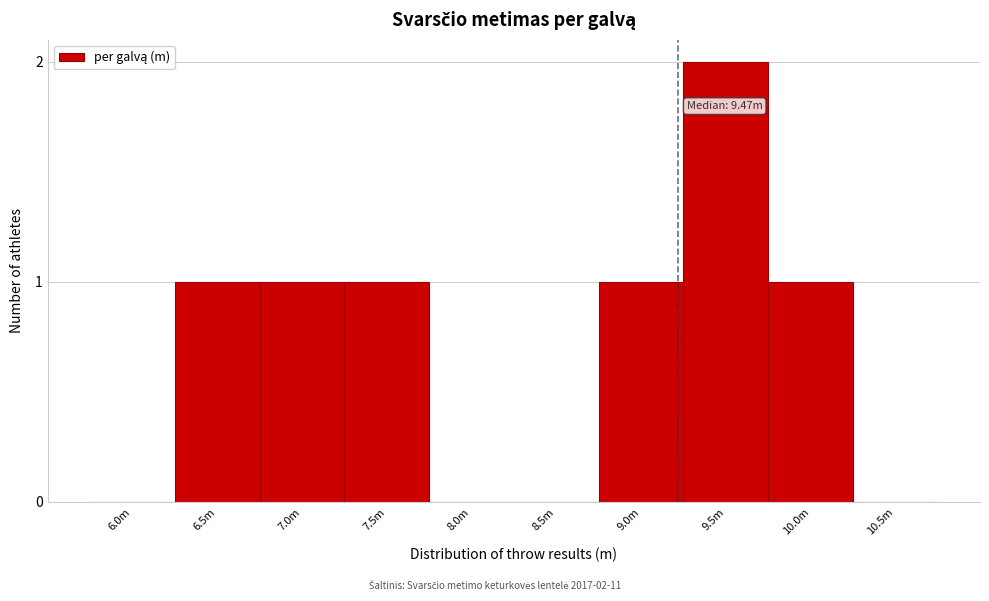

Reading left to right, list all the values displayed in this chart.

6.0m=0	6.5m=1	7.0m=1	7.5m=1	8.0m=0	8.5m=0	9.0m=1	9.5m=2	10.0m=1	10.5m=0